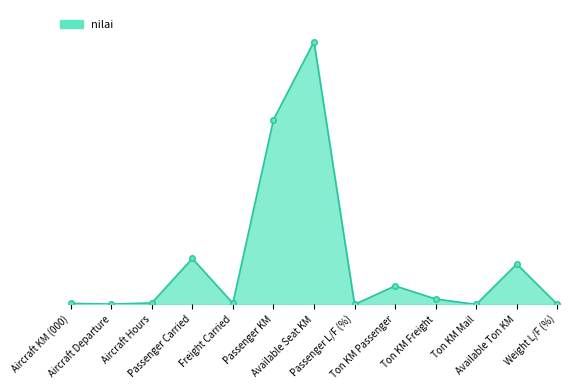

What is the change in value from Aircraft Departure to Available Ton KM?

+2132649